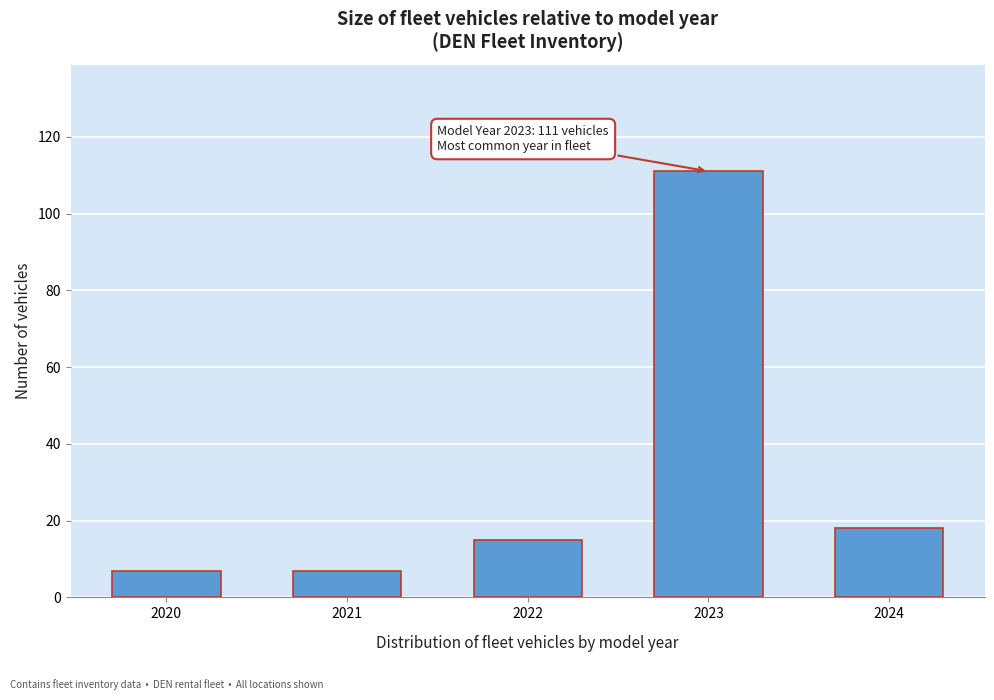

Reading left to right, what are all the values shown in this chart?

2020=7	2021=7	2022=15	2023=111	2024=18